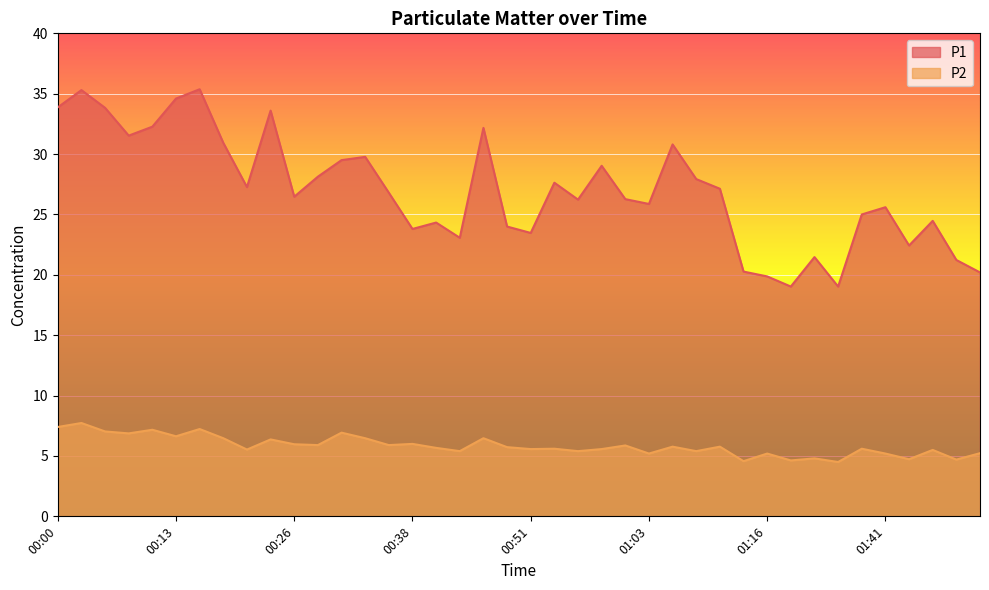

What is the highest value of the P1 series?

35.4